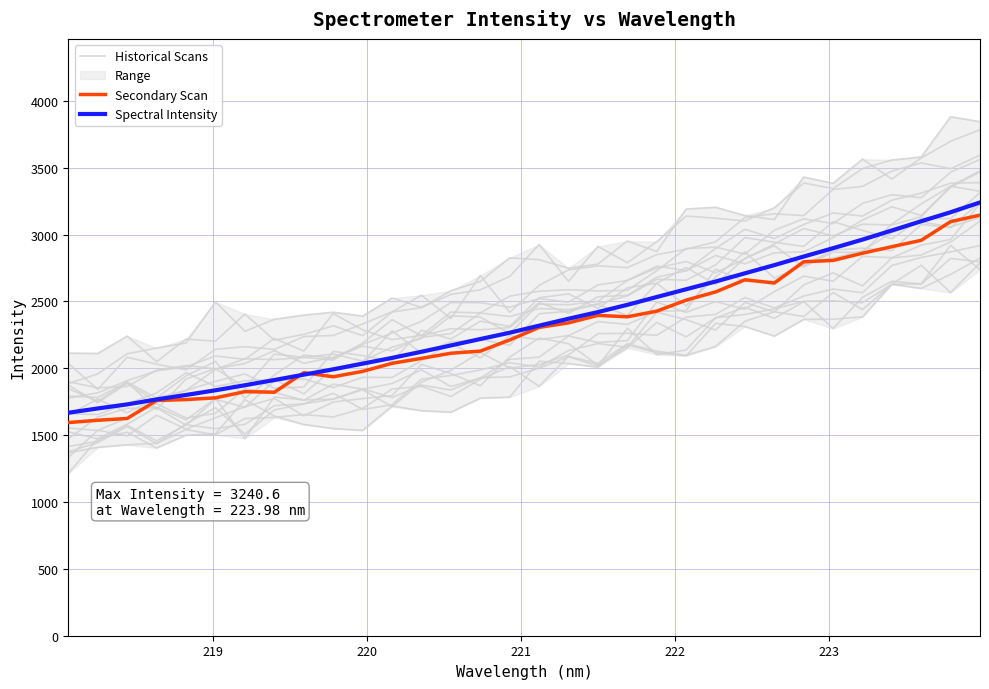

How many data points in Spectral Intensity are less than 2319?

16